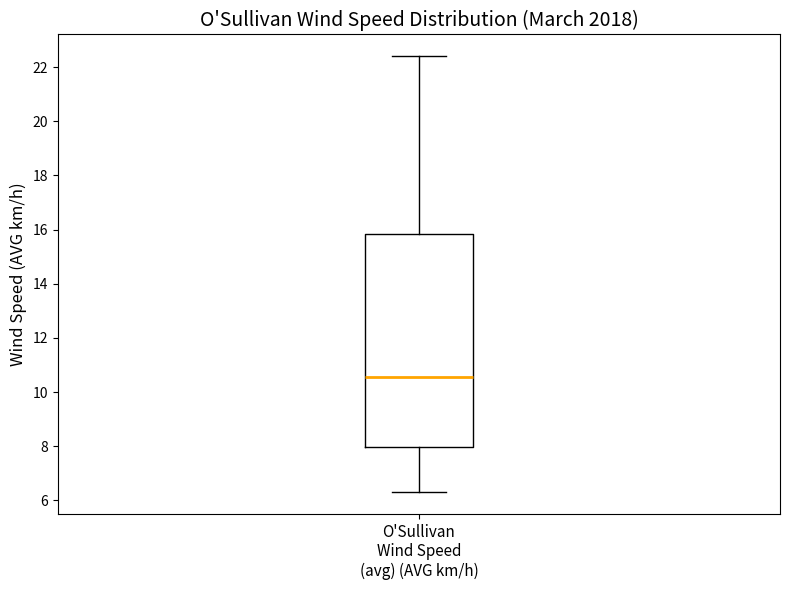

Where is the lower edge of the box for O'Sullivan Wind Speed (avg) (AVG km/h) on the y-axis? The values are not printed on the chart, so give them approximately, as read against the axis.

8.0